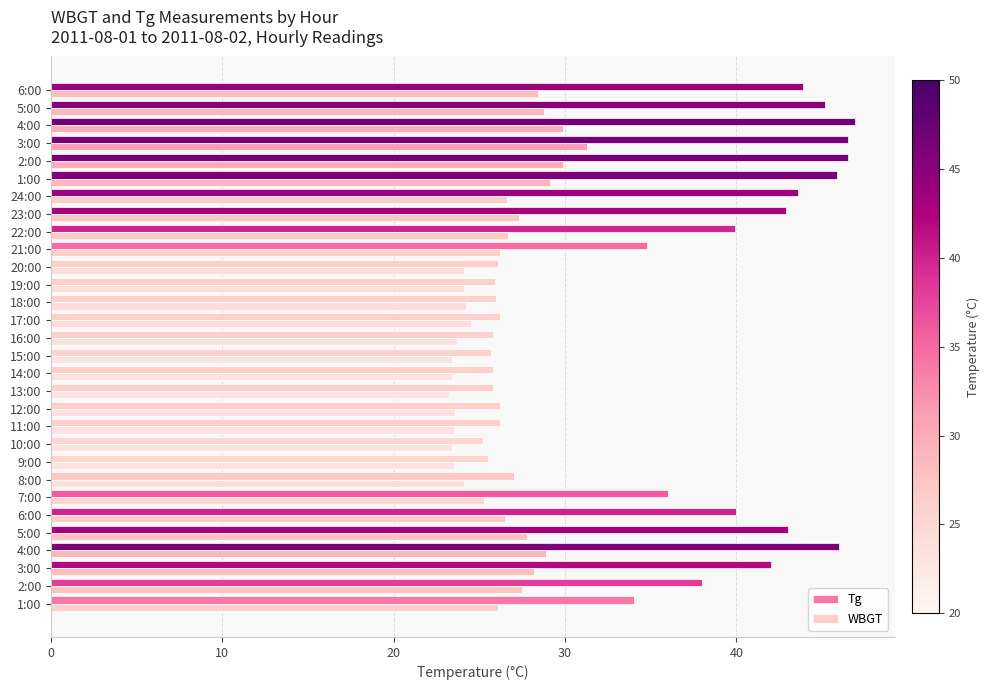

Rank the series by their average value, from lowest to highest.

WBGT, Tg